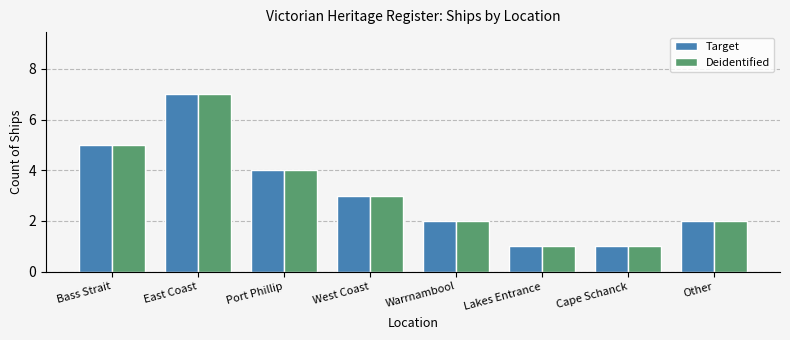

How many series are shown in this chart?

2